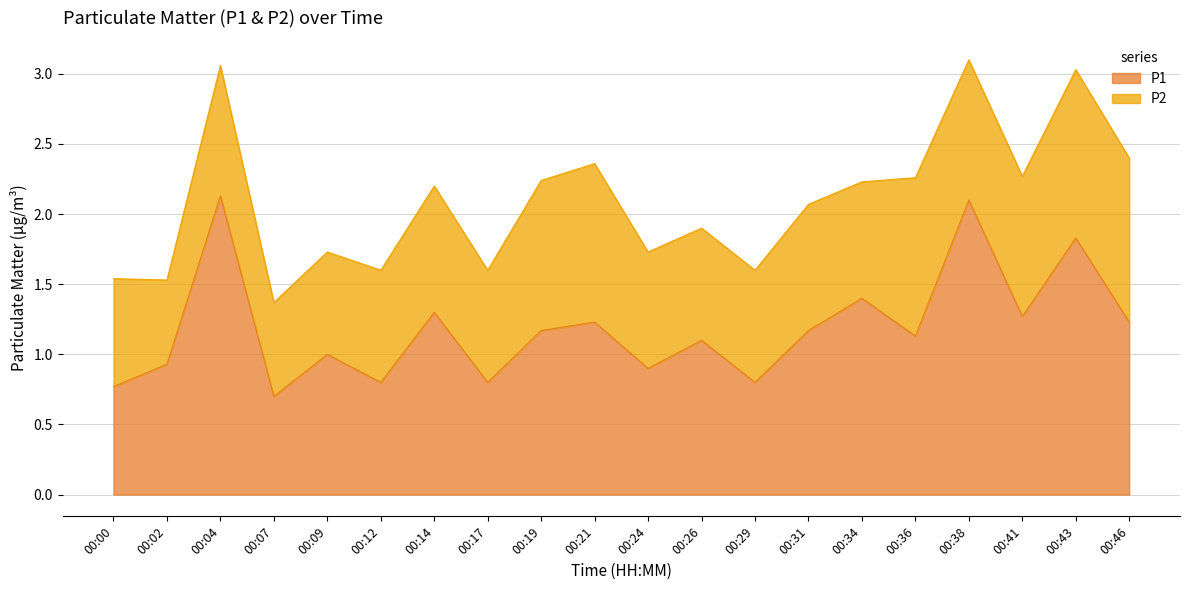

Reading left to right, extract all data points from this chart.

00:00=0.8	00:02=0.9	00:04=2.1	00:07=0.7	00:09=1.0	00:12=0.8	00:14=1.3	00:17=0.8	00:19=1.2	00:21=1.2	00:24=0.9	00:26=1.1	00:29=0.8	00:31=1.2	00:34=1.4	00:36=1.1	00:38=2.1	00:41=1.3	00:43=1.8	00:46=1.2